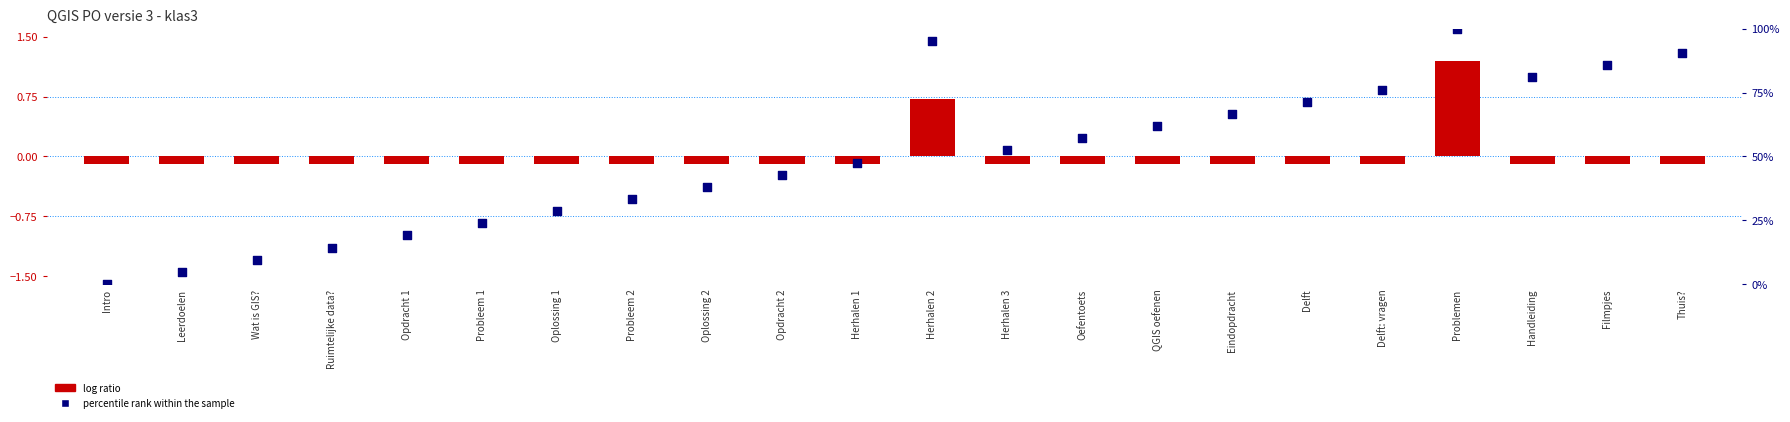

At how many categories does at least one series exceed 0?

21